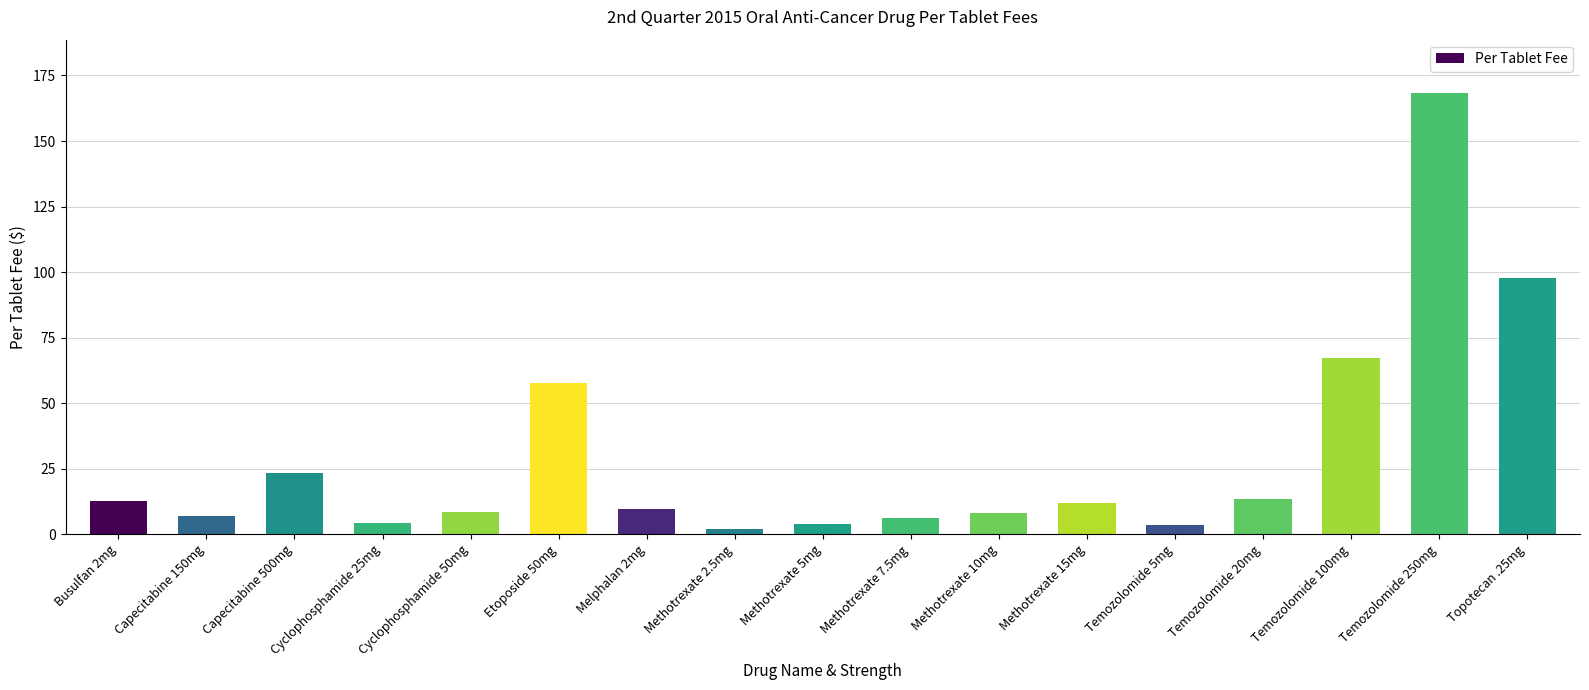

What is the ratio of the value at Etoposide 50mg to the value at Busulfan 2mg?

4.6